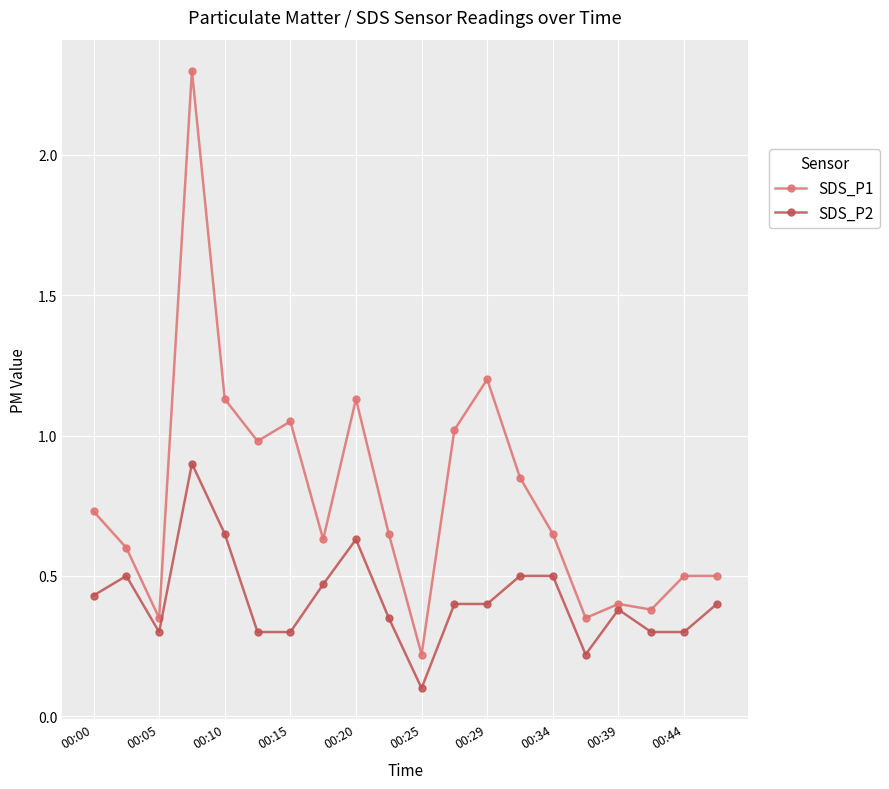

What is the smallest value displayed?

0.1